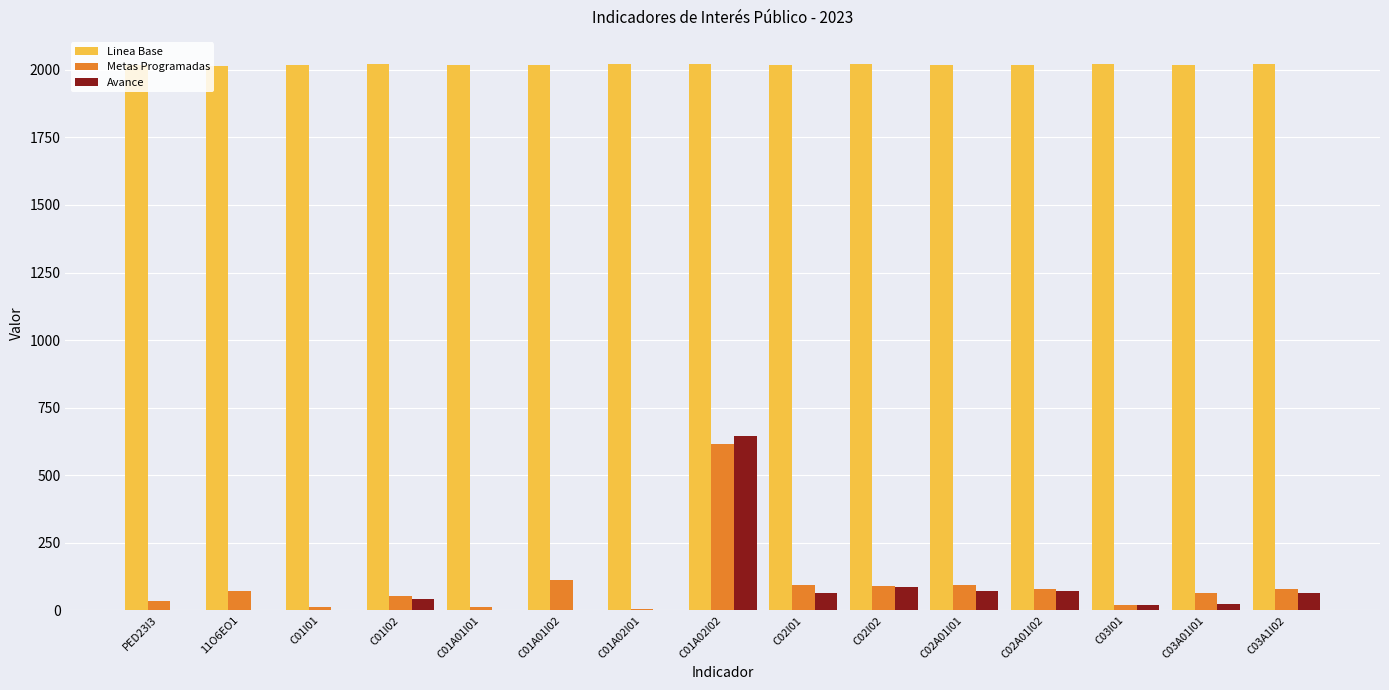

What is the sum of all Avance values?

1085.0